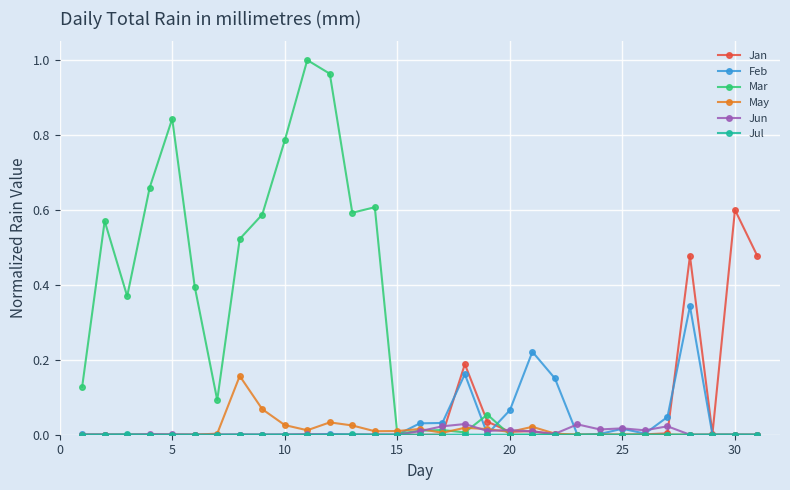

True or false: Jan has more than 2 interior local peaks.

True